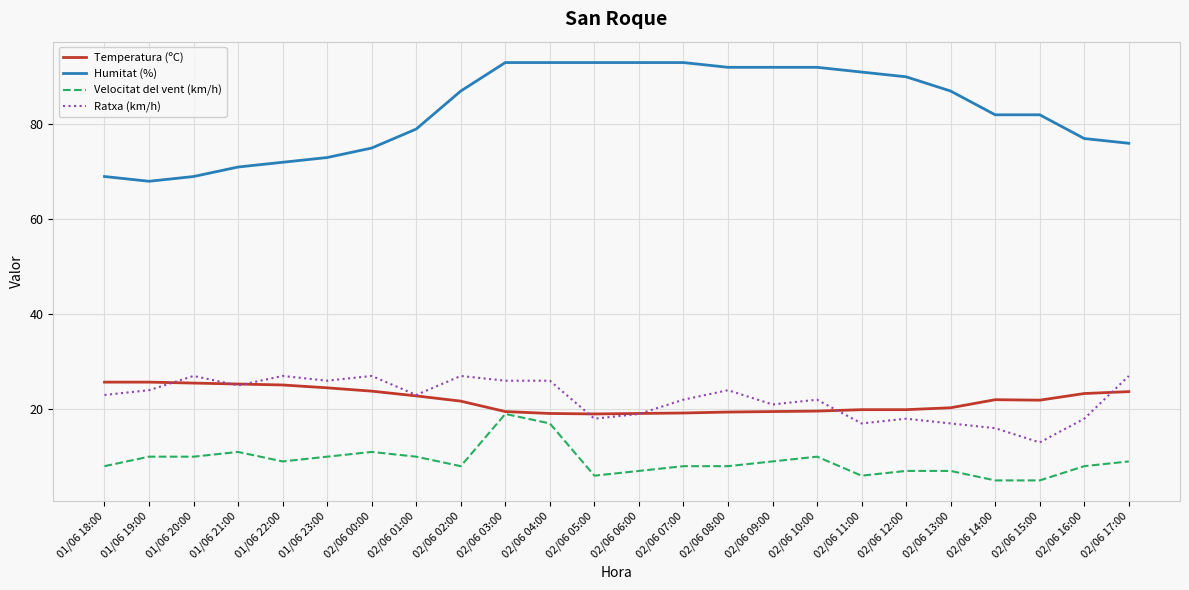

True or false: Velocitat del vent (km/h) and Humitat (%) intersect in this chart.

False